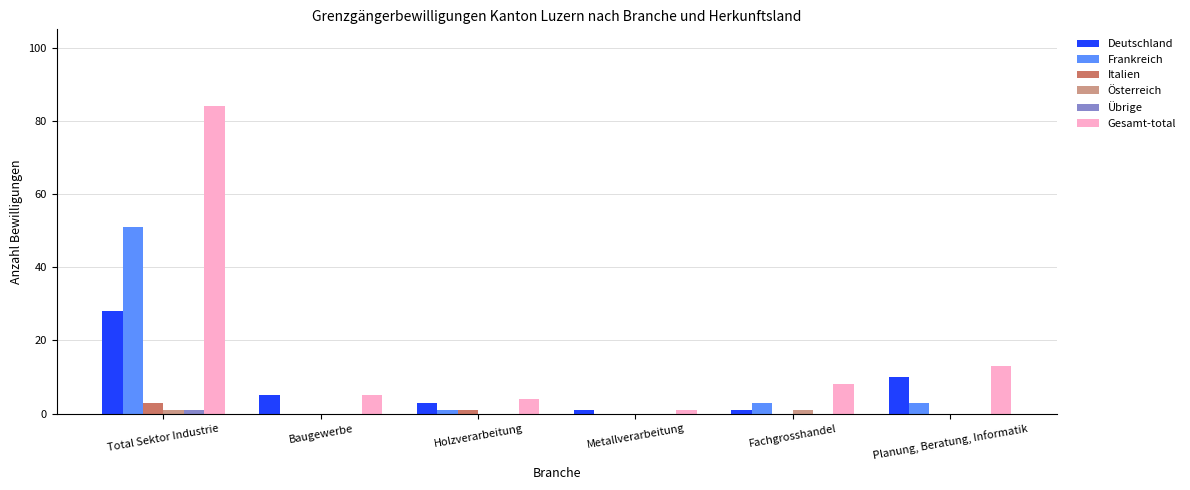

What is the sum of all Deutschland values?

48